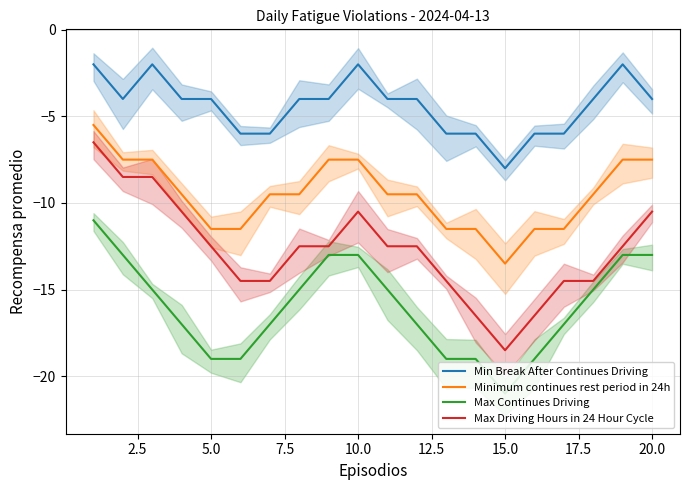

True or false: Max Driving Hours in 24 Hour Cycle and Minimum continues rest period in 24h cross at least once.

False